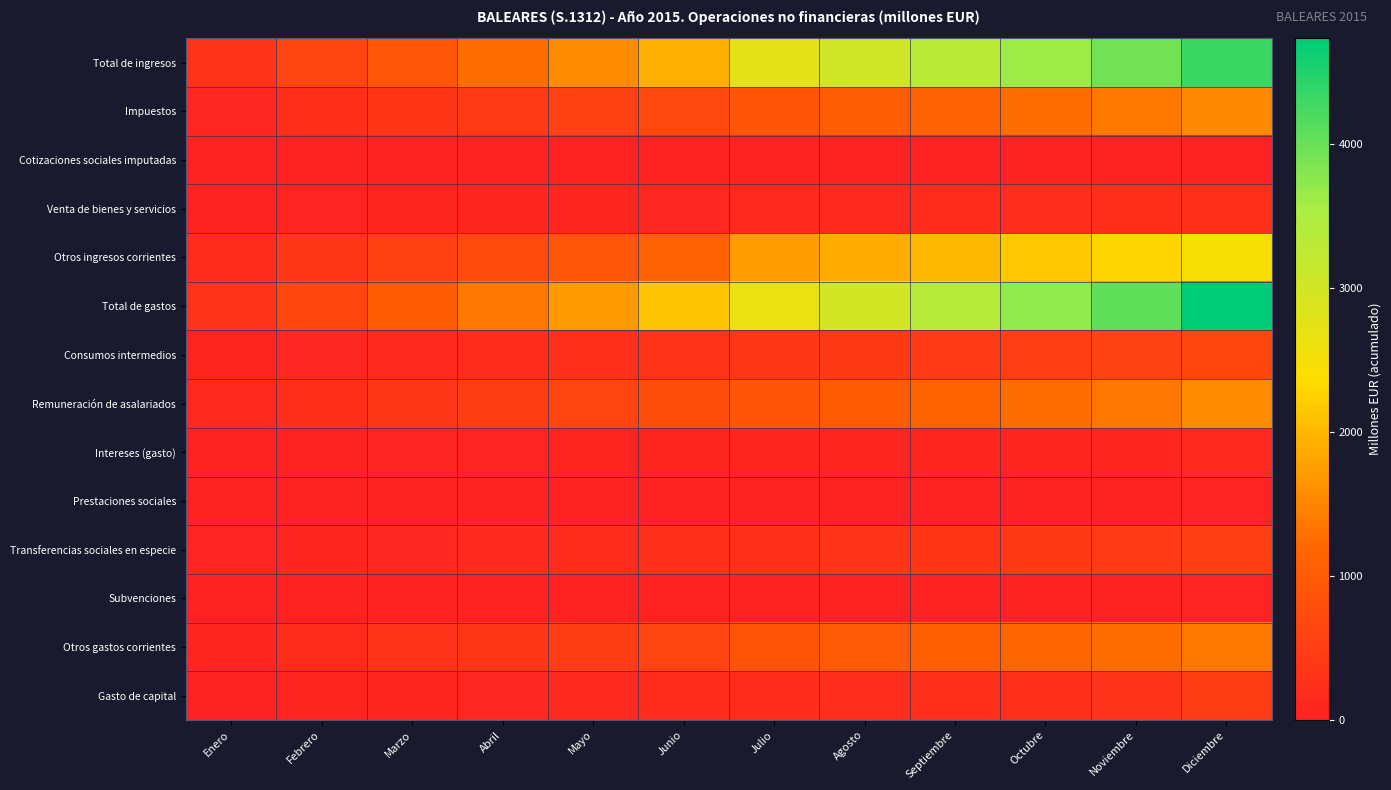

Rank the series at Septiembre from highest to lowest value.

Total de gastos, Total de ingresos, Otros ingresos corrientes, Remuneración de asalariados, Impuestos, Otros gastos corrientes, Consumos intermedios, Transferencias sociales en especie, Gasto de capital, Venta de bienes y servicios, Intereses (gasto), Prestaciones sociales, Subvenciones, Cotizaciones sociales imputadas